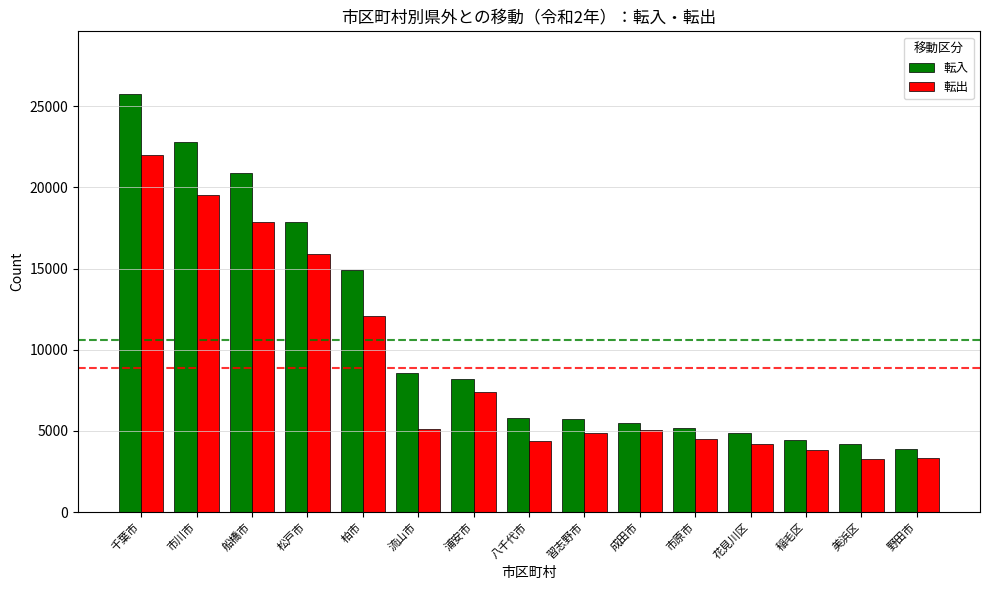

What is the difference between the second highest and second lowest values in the 転入 series?

18602